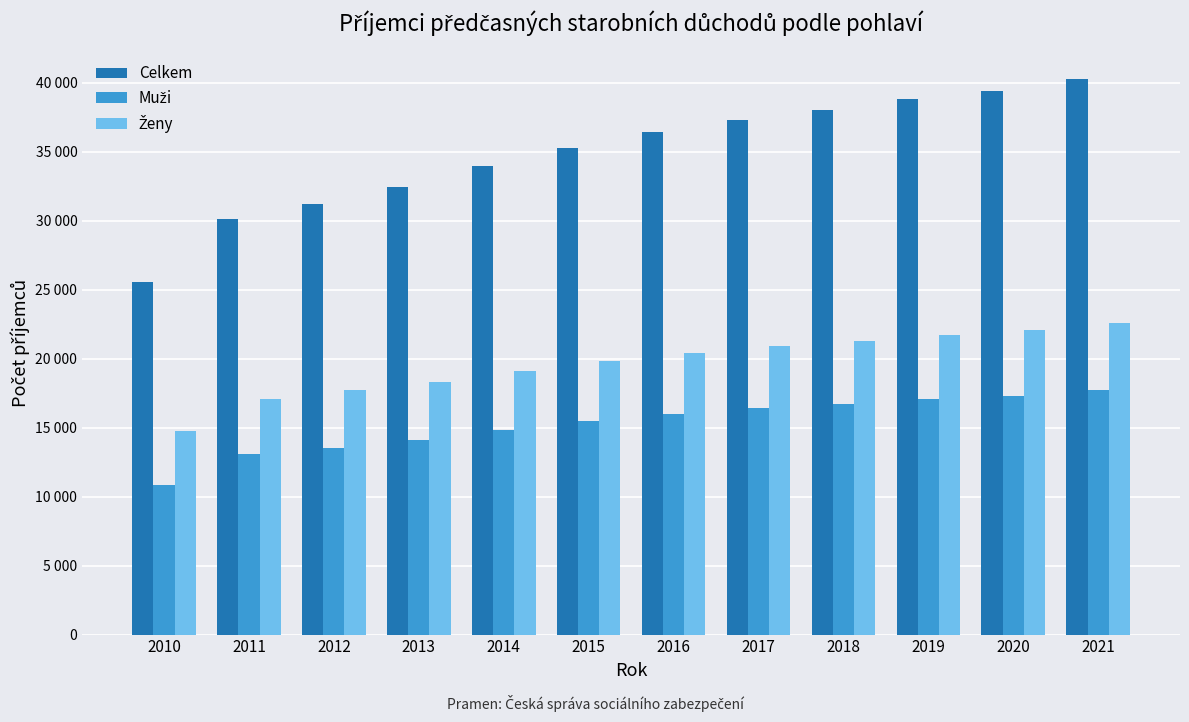

Where is Muži nearest to the value 14258?

2013